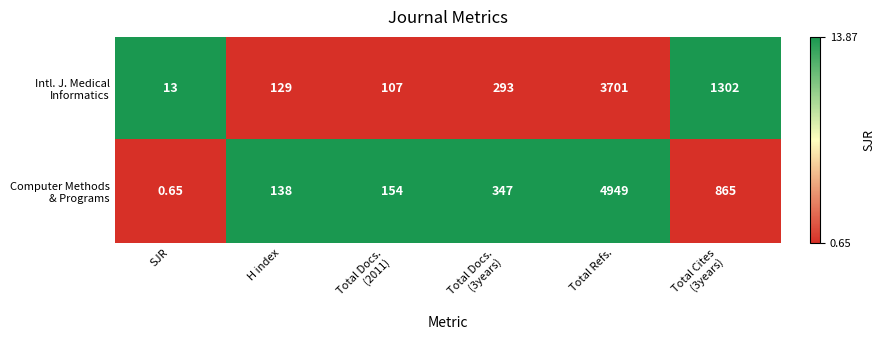

At which category does the chart reach its minimum across all series?

SJR